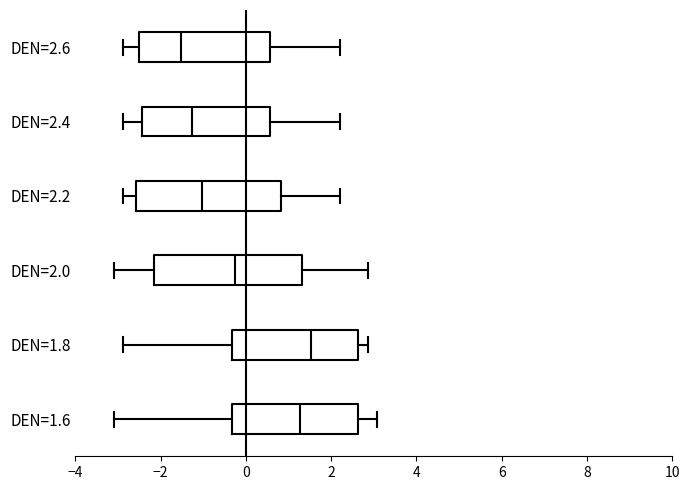

Reading bottom to top, read every box against the x-axis: the position of its median line, the range the box covers, and the ends of its whiskers. The values are not printed on the chart, so give them approximately, as read against the axis.

DEN=1.6: median 1.2, box -0.4 to 2.6, whiskers -3.0 to 3.0
DEN=1.8: median 1.6, box -0.4 to 2.6, whiskers -2.8 to 2.8
DEN=2.0: median -0.2, box -2.2 to 1.4, whiskers -3.0 to 2.8
DEN=2.2: median -1.0, box -2.6 to 0.8, whiskers -2.8 to 2.2
DEN=2.4: median -1.2, box -2.4 to 0.6, whiskers -2.8 to 2.2
DEN=2.6: median -1.6, box -2.6 to 0.6, whiskers -2.8 to 2.2